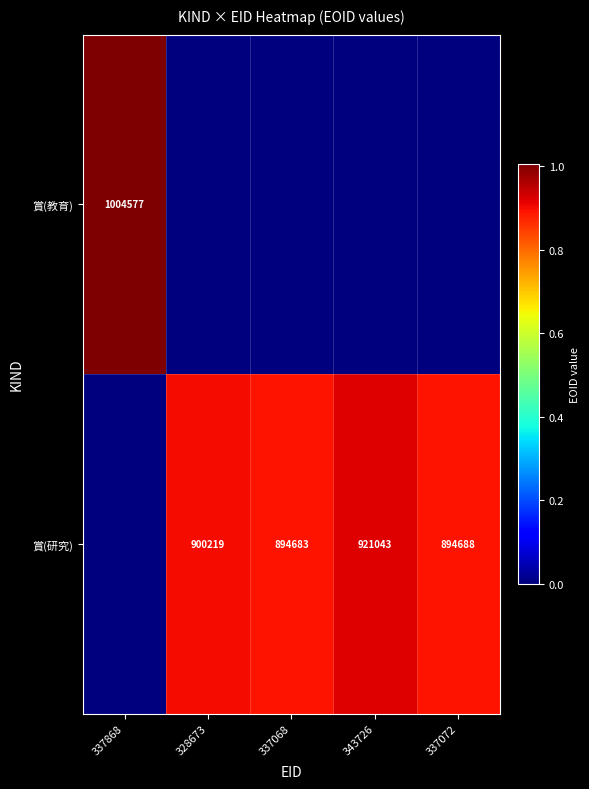

Count the number of data series in this chart.

2